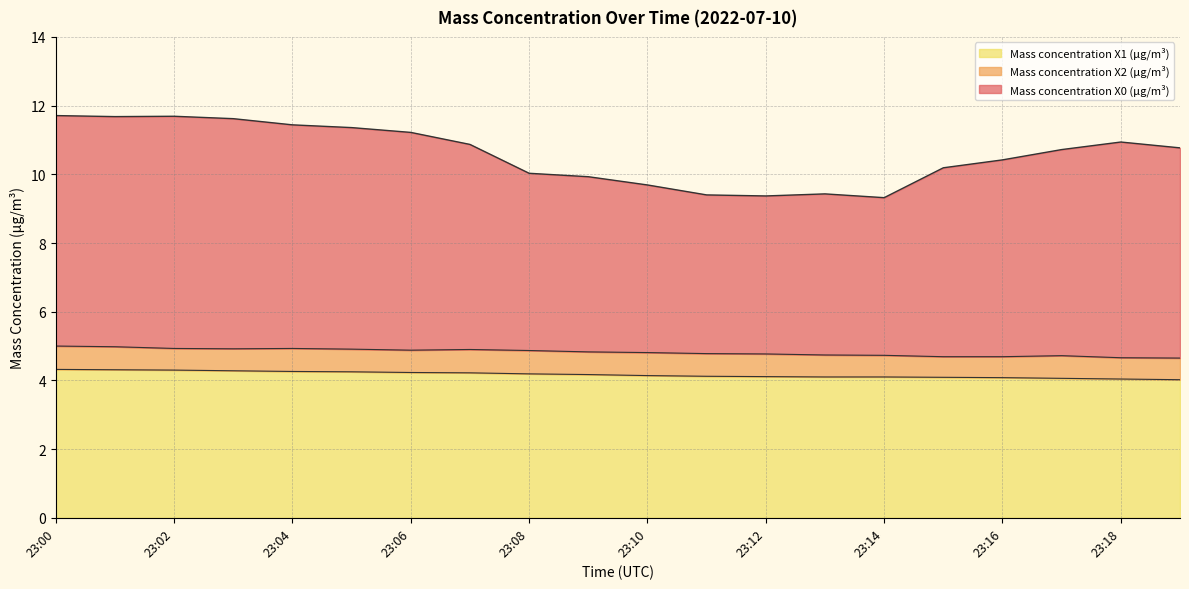

Which series has the largest range (max minus min)?

Mass concentration X0 (μg/m³)